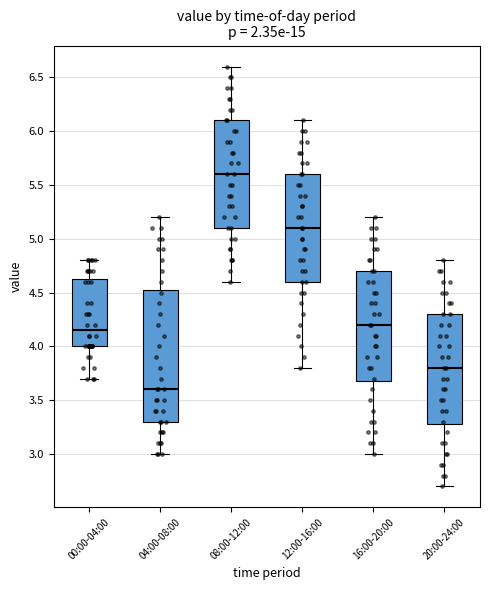

Which box has the lowest median line?

04:00-08:00